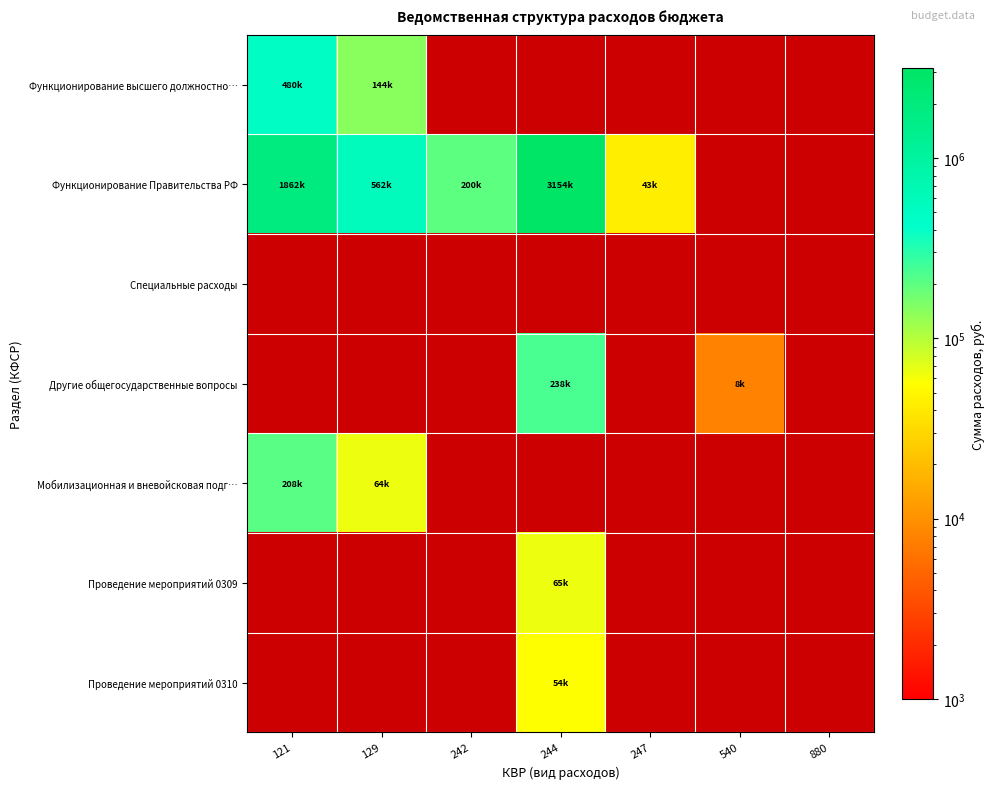

Where is Функционирование Правительства РФ nearest to the value 1598448?

121